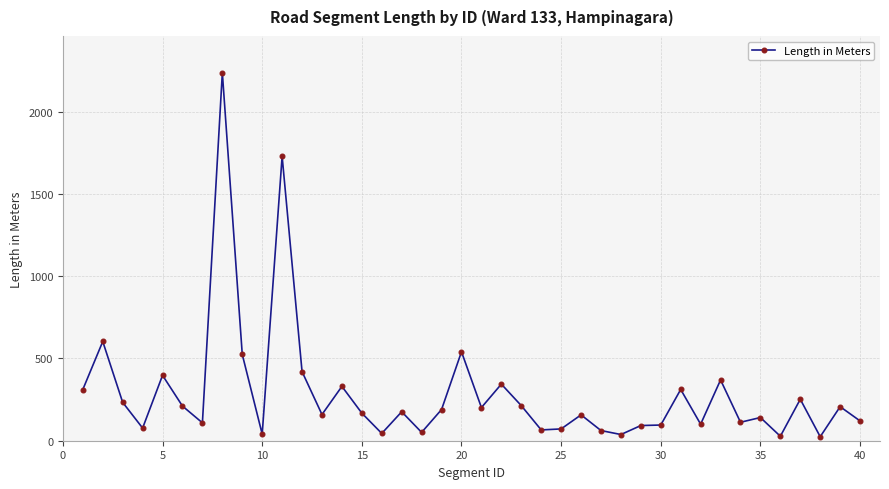

Does the chart display data point markers on the line(s)?

Yes